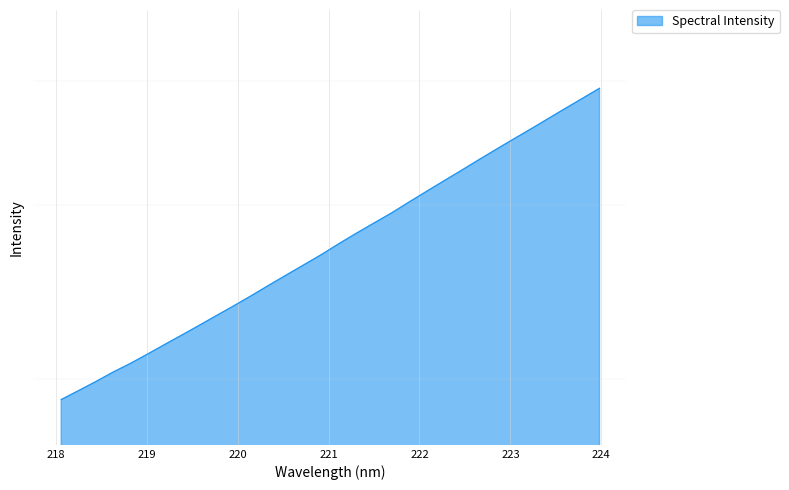

What is the smallest value displayed?

1905.0